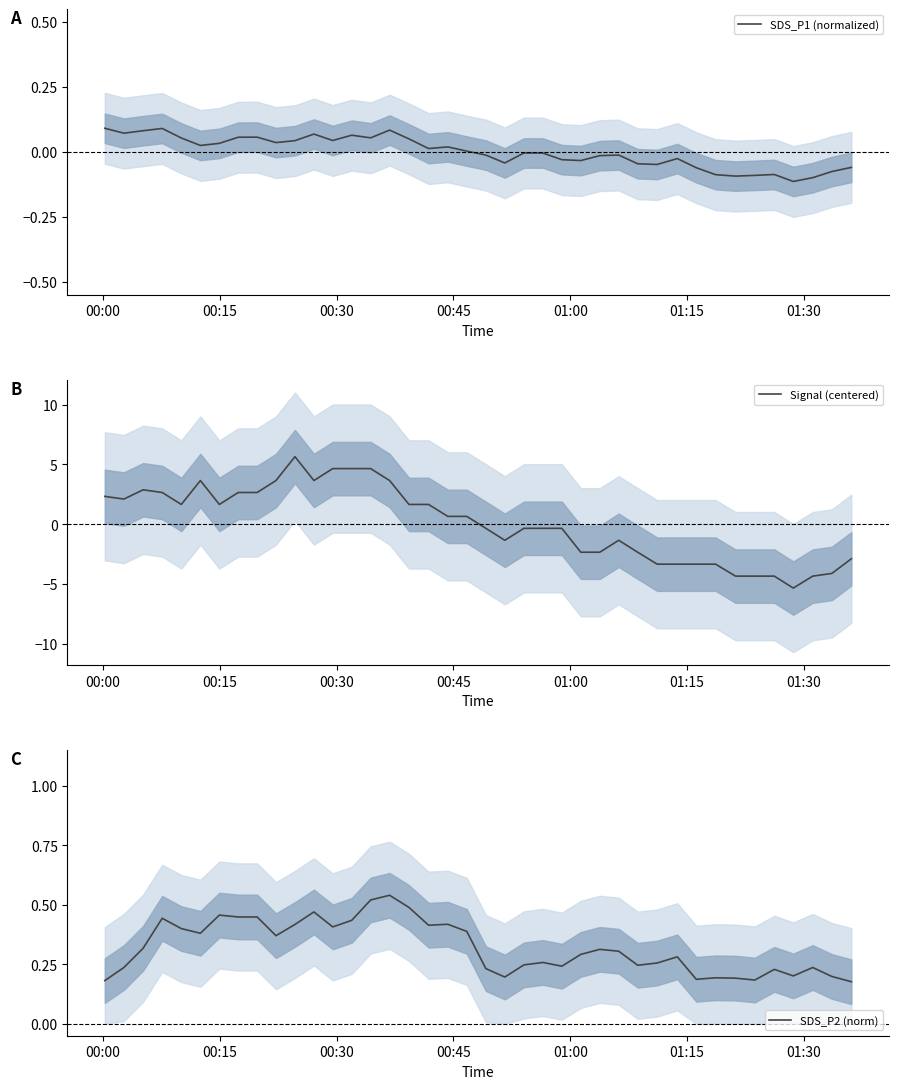

What is the highest value of the Signal (centered) series?

5.7